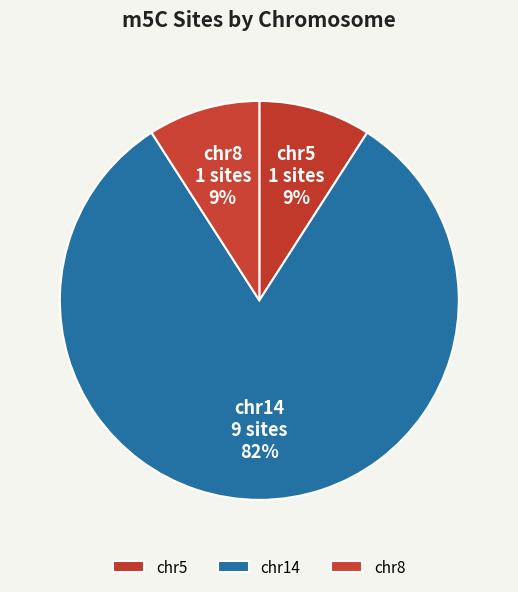

Count the number of slices in the pie.

3